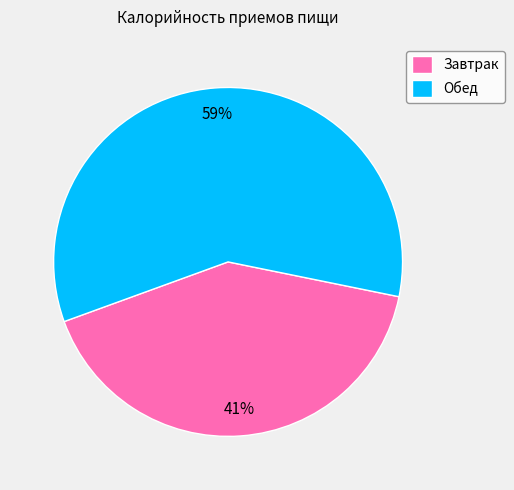

To the nearest percent, what percentage of the pie is Обед?

59%